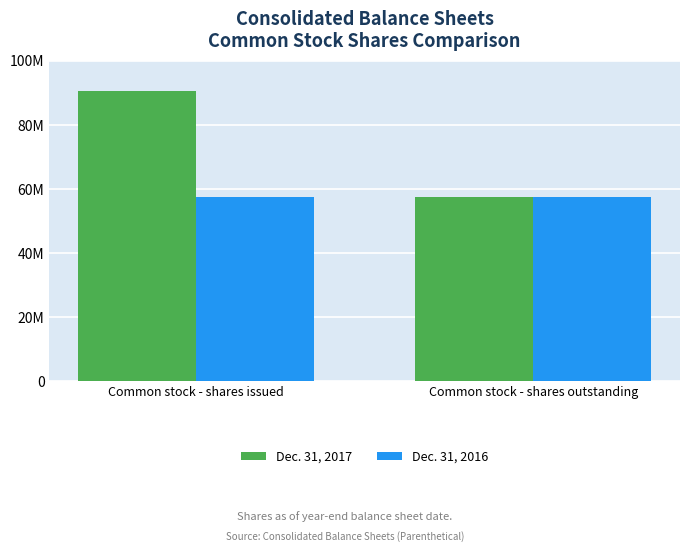

What is the approximate value of Dec. 31, 2016 at Common stock - shares outstanding?

57617545